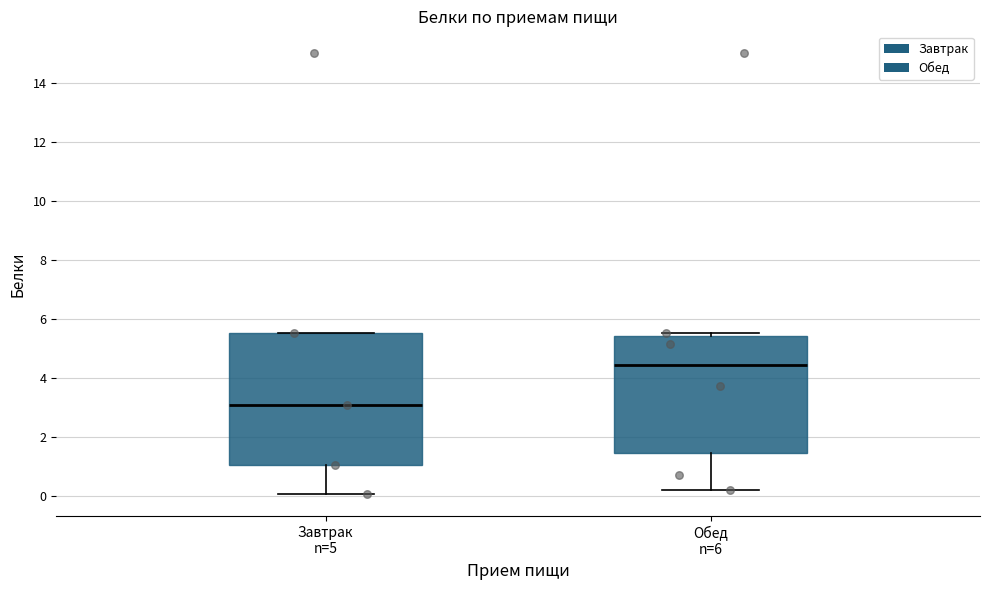

Which box's median line is the highest?

Обед n=6